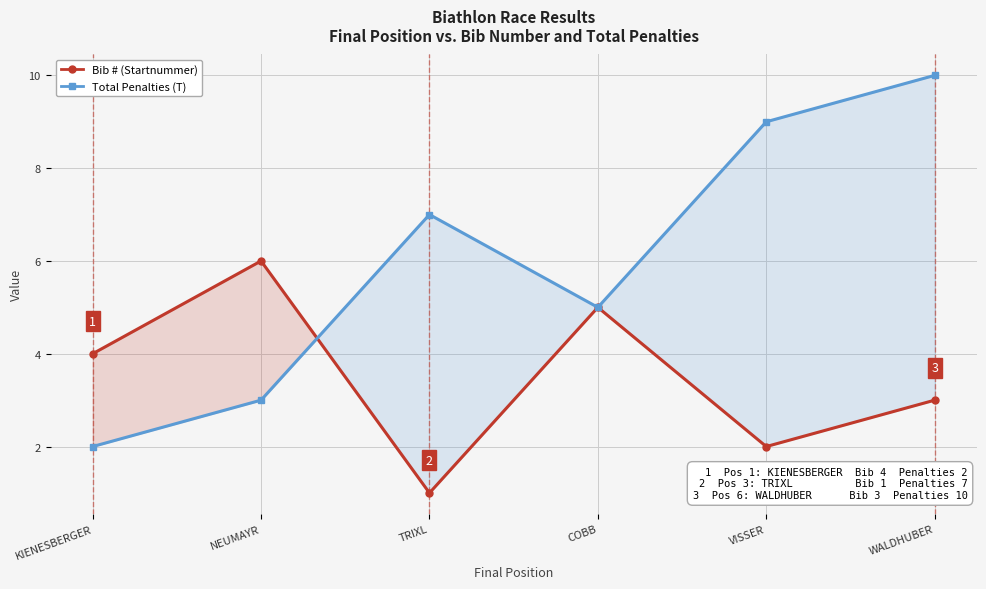

Which category has the lowest value in the Total Penalties (T) series?

KIENESBERGER